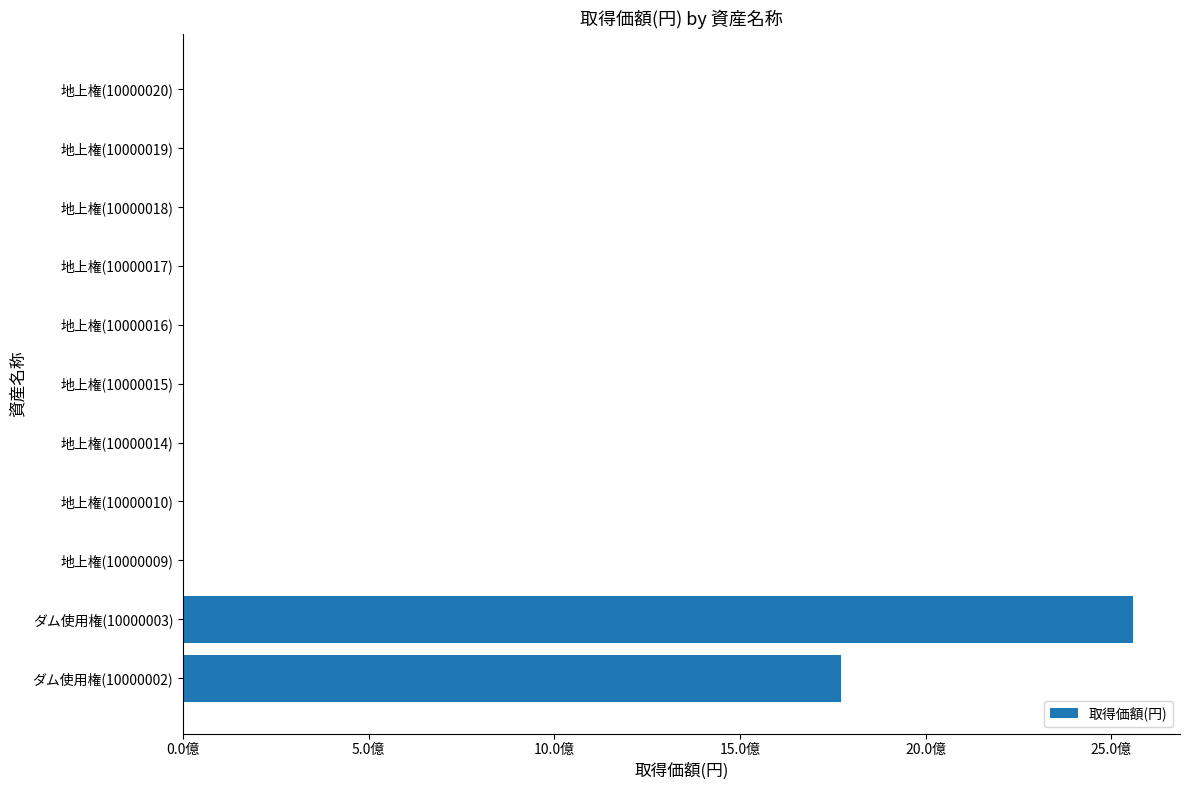

What is the maximum value shown in the chart?

2557007000